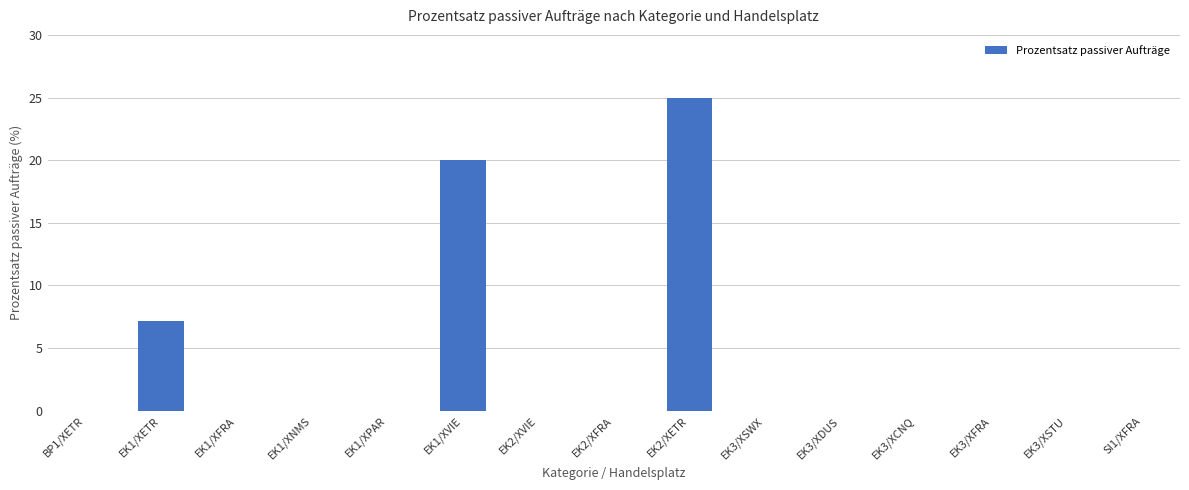

How many data points does each series have?

15